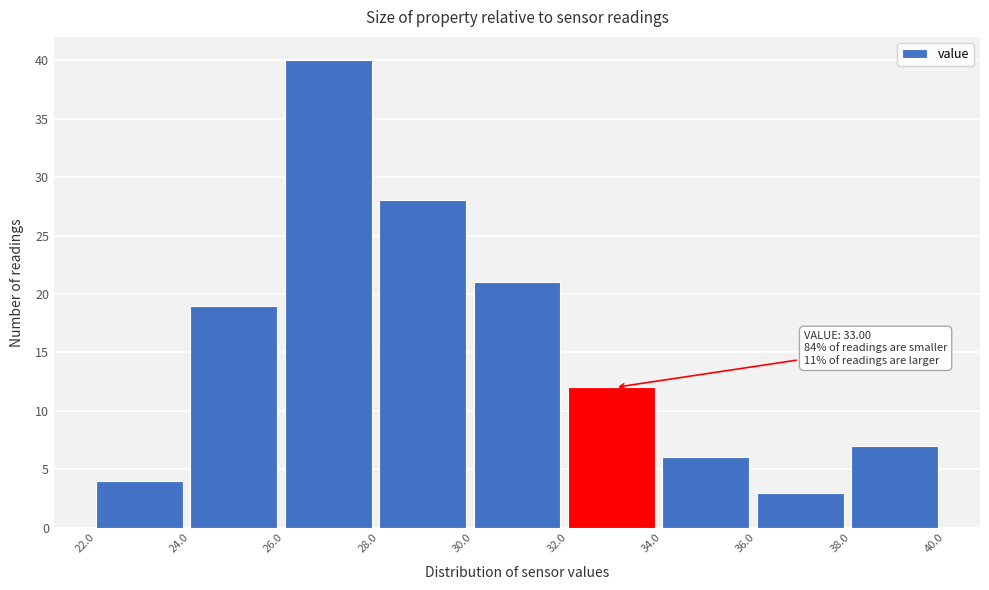

Which range on the x-axis has the tallest bar?

26.0 to 28.0